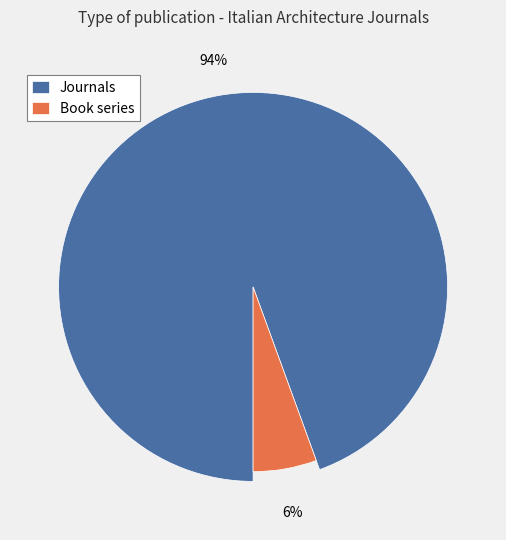

The journal slice represents 99% of the pie. True or false?

False